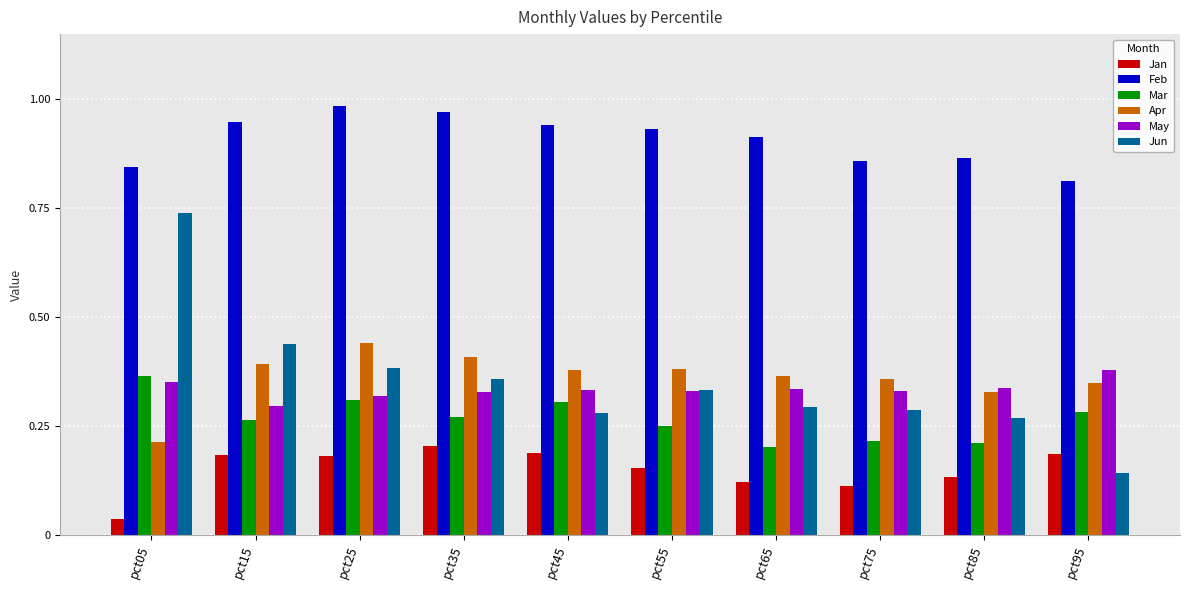

At which category is the sum across all series the highest?

pct25